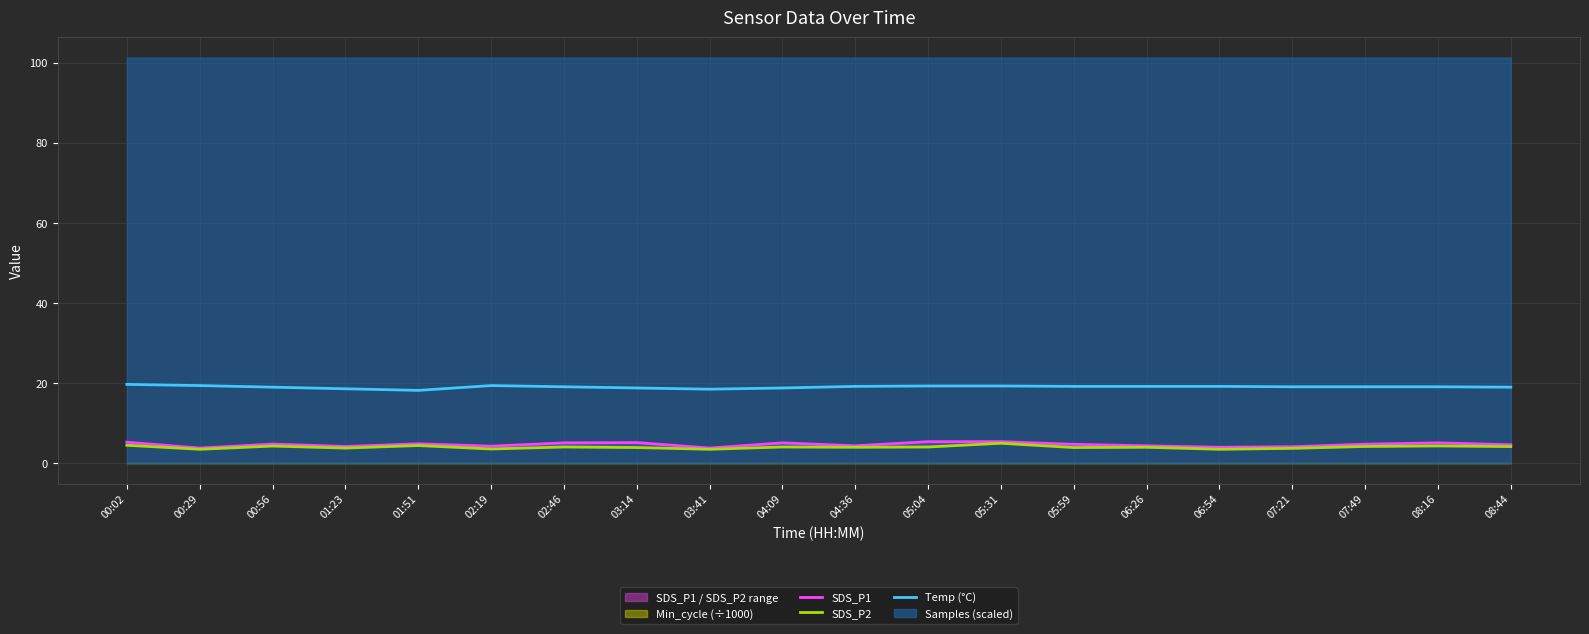

Which category has the lowest value in the Temp (°C) series?

01:51